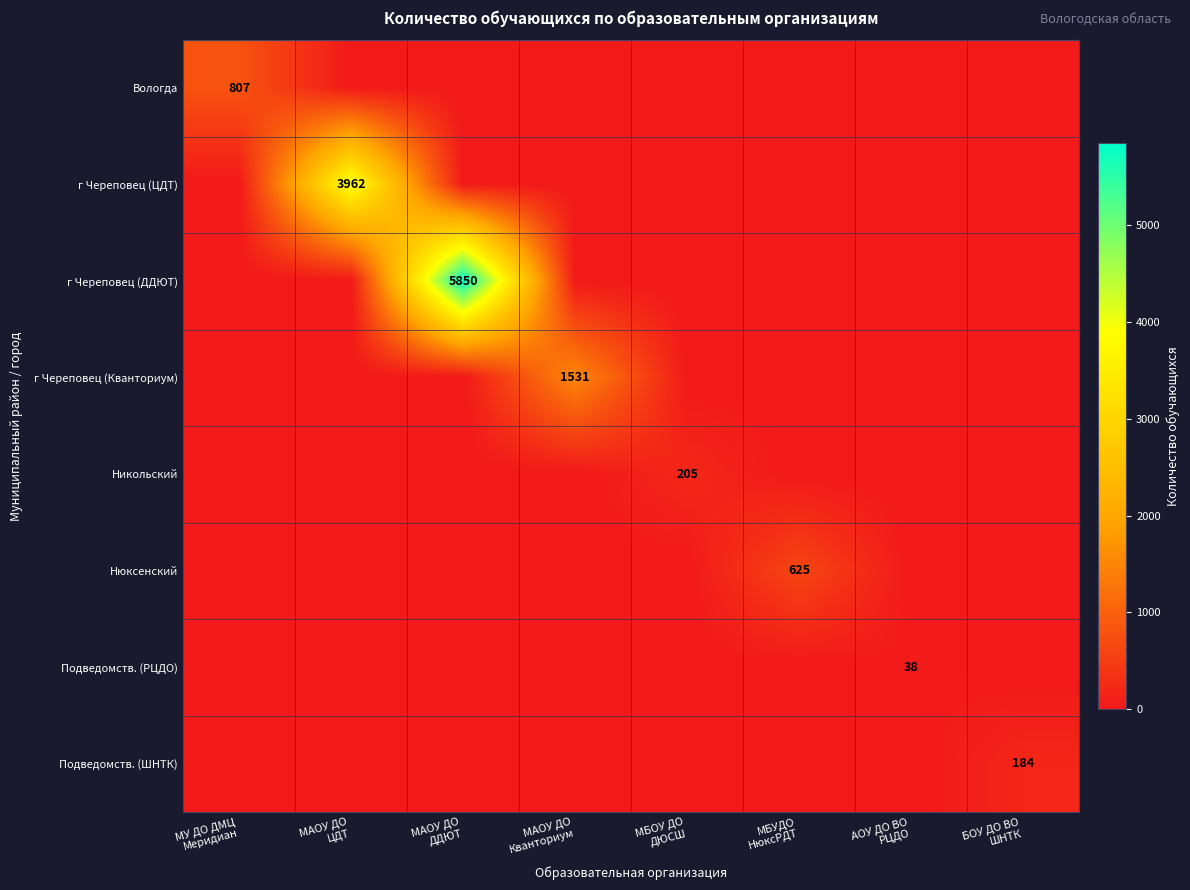

Where is Никольский nearest to the value 102?

МУ ДО ДМЦ Меридиан